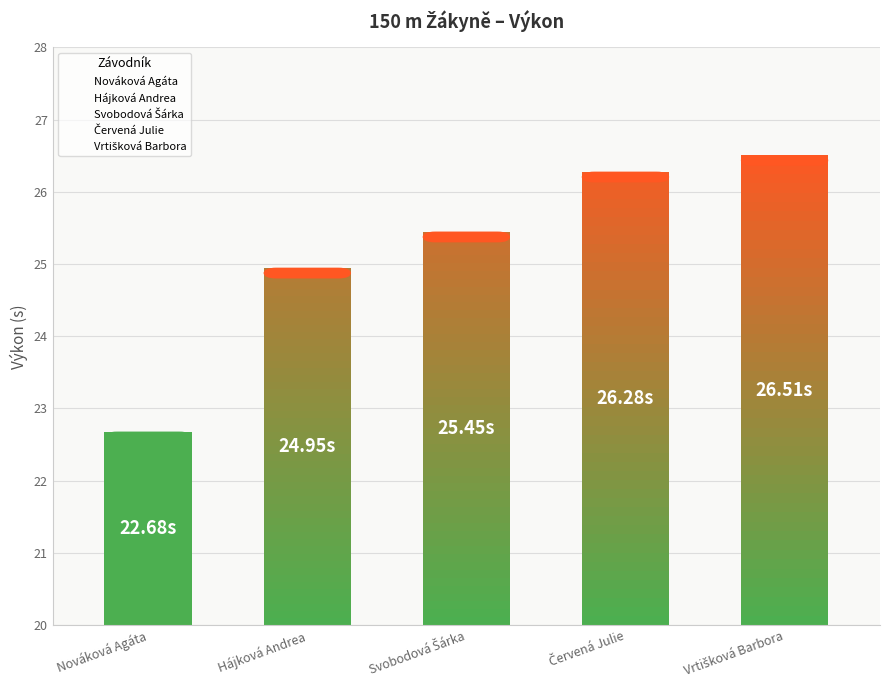

What is the sum of all values?

125.9